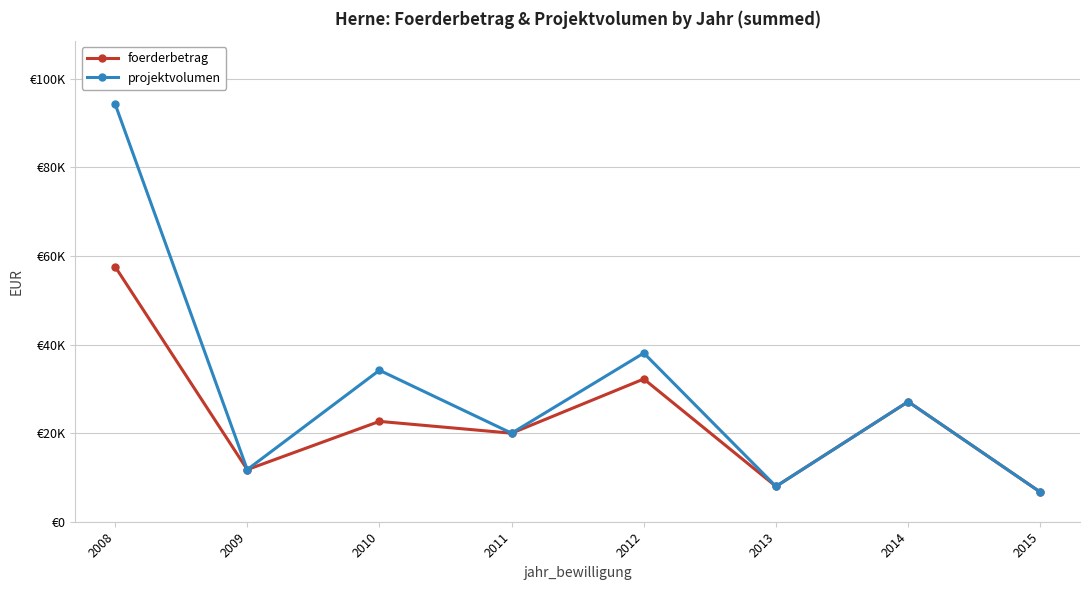

List the series in order of their peak value, lowest first.

foerderbetrag, projektvolumen